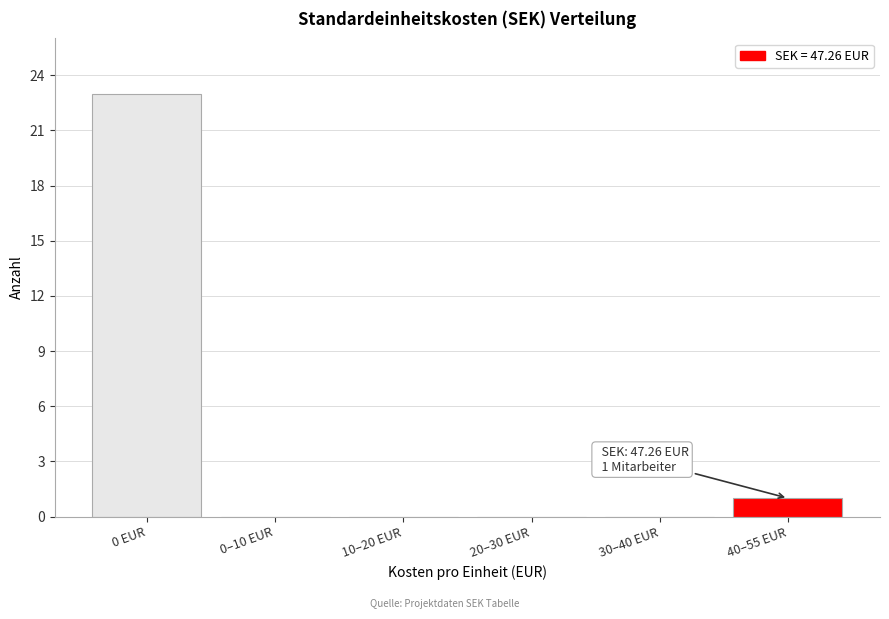

Reading left to right, transcribe all the data shown in this chart.

0 EUR=23	0–10 EUR=0	10–20 EUR=0	20–30 EUR=0	30–40 EUR=0	40–55 EUR=1